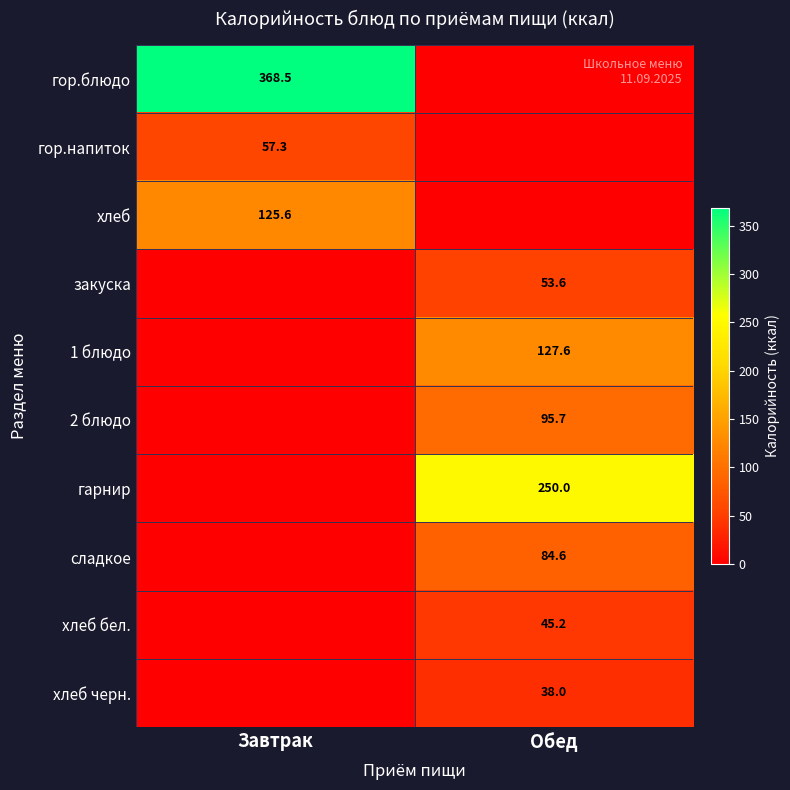

True or false: хлеб бел. has a value of 45.2 at Обед.

True